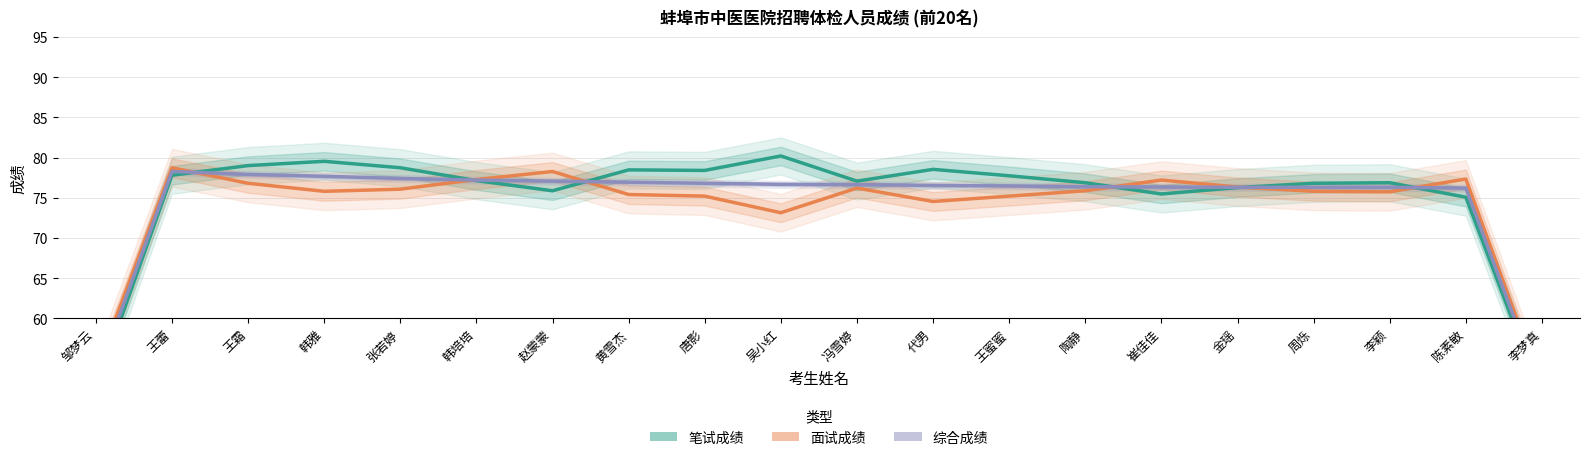

At 吴小红, list the series in order from largest to smallest.

笔试成绩, 综合成绩, 面试成绩